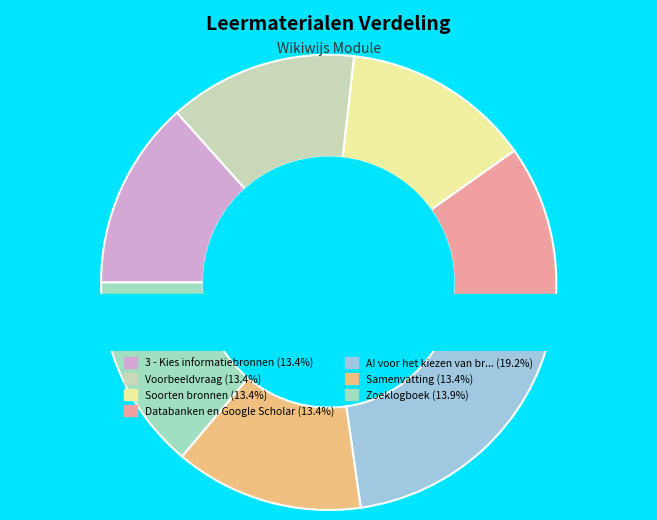

Which category has the smallest portion of the pie?

Voorbeeldvraag